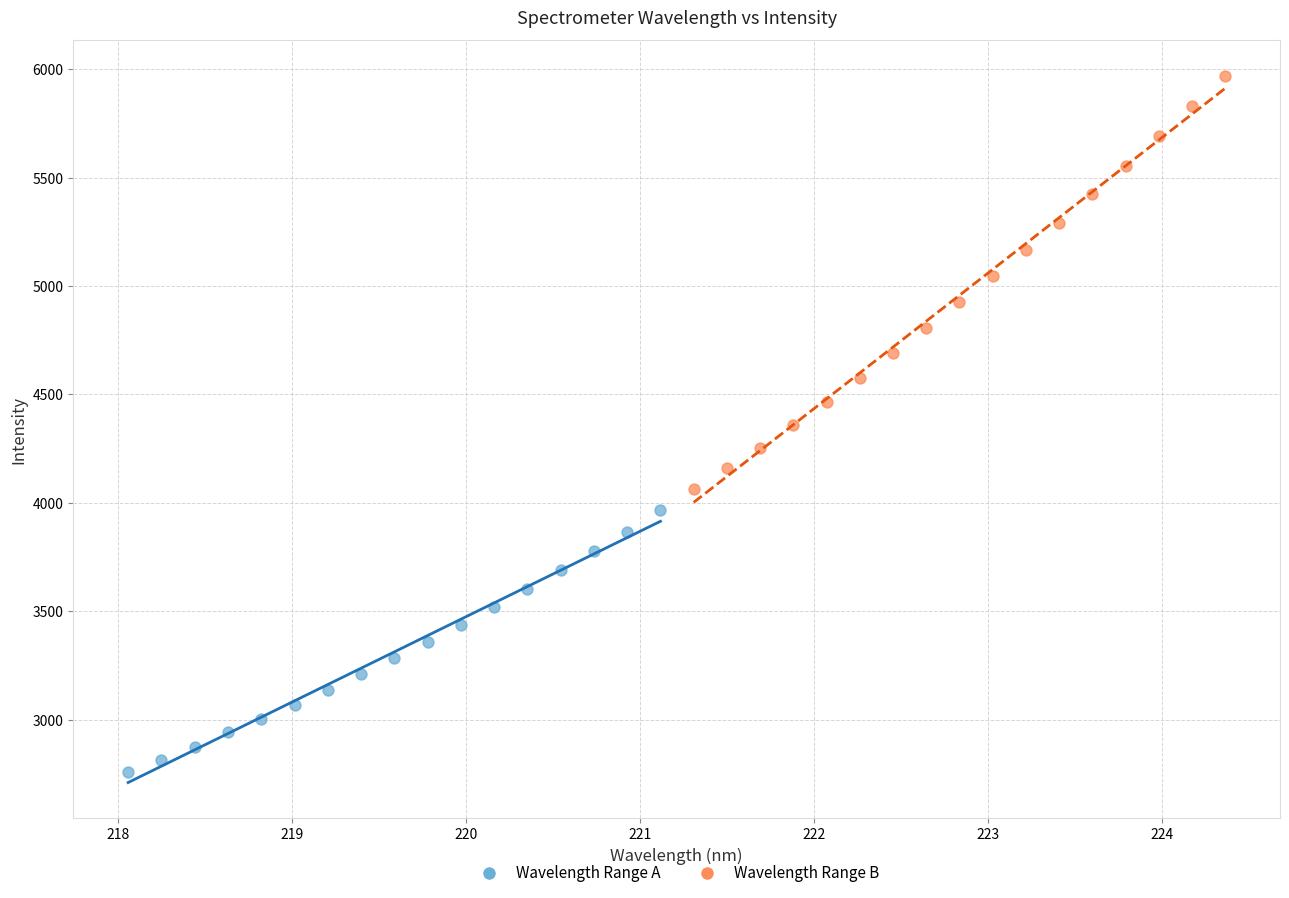

Which series contains the highest Y value?

Wavelength Range B